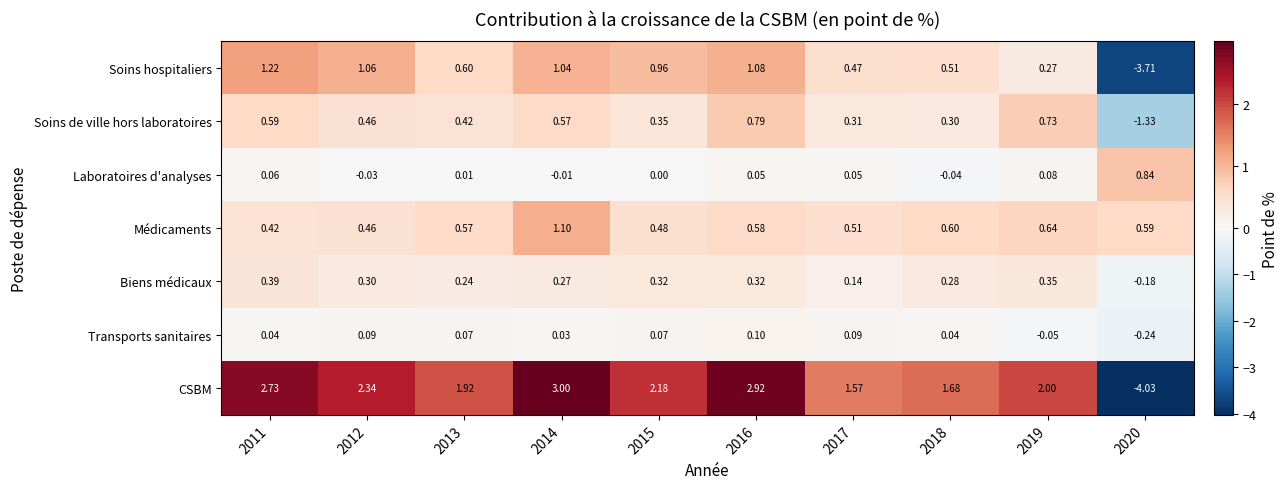

At which category does the chart reach its peak across all series?

2014